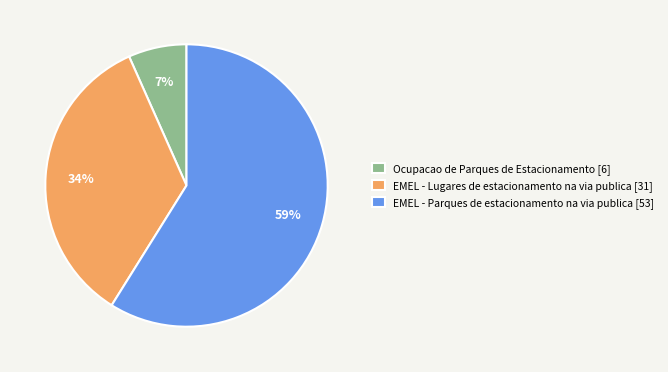

Is it true that EMEL - Parques de estacionamento na via publica is 45% of the pie?

False